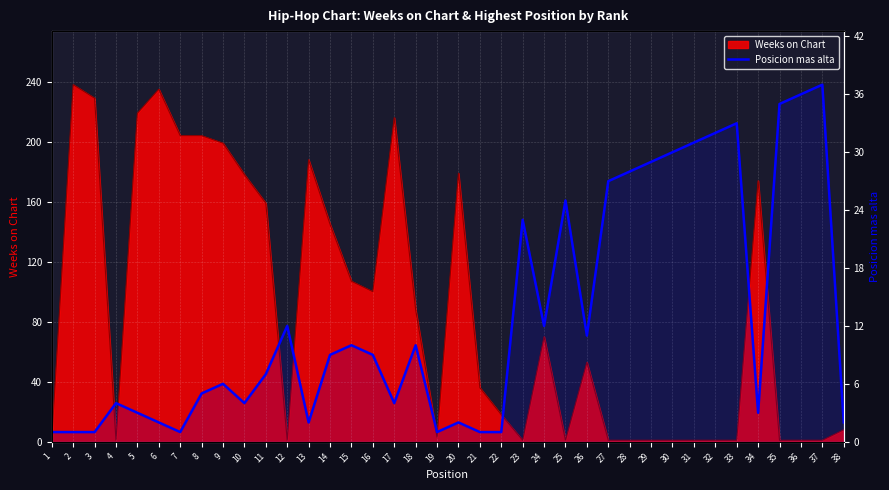

The value at 18 is 10. True or false?

True